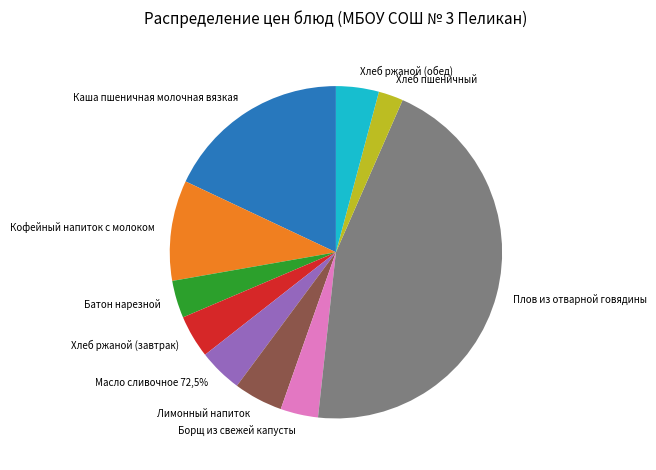

Does Хлеб пшеничный account for over 50% of the chart?

No